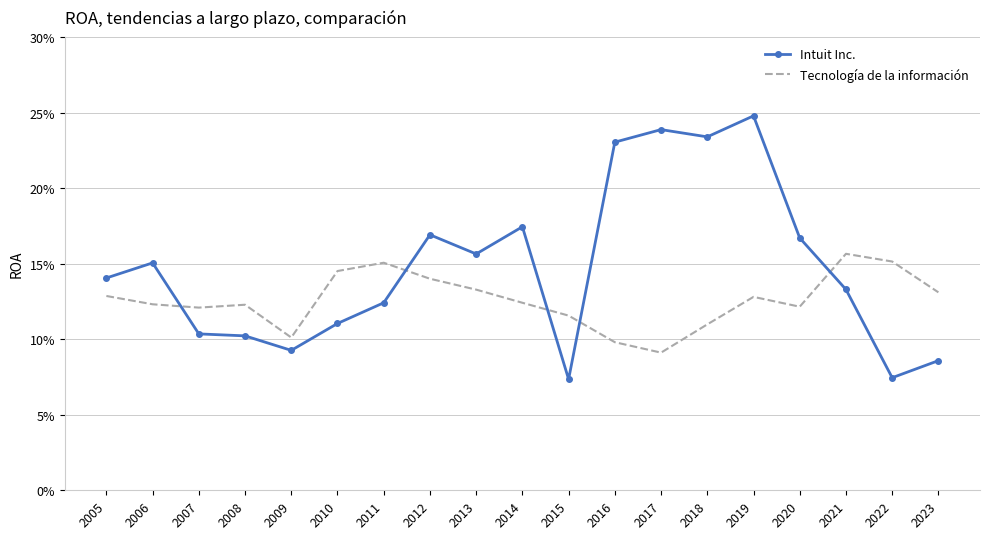

At how many categories does at least one series exceed 0?

19